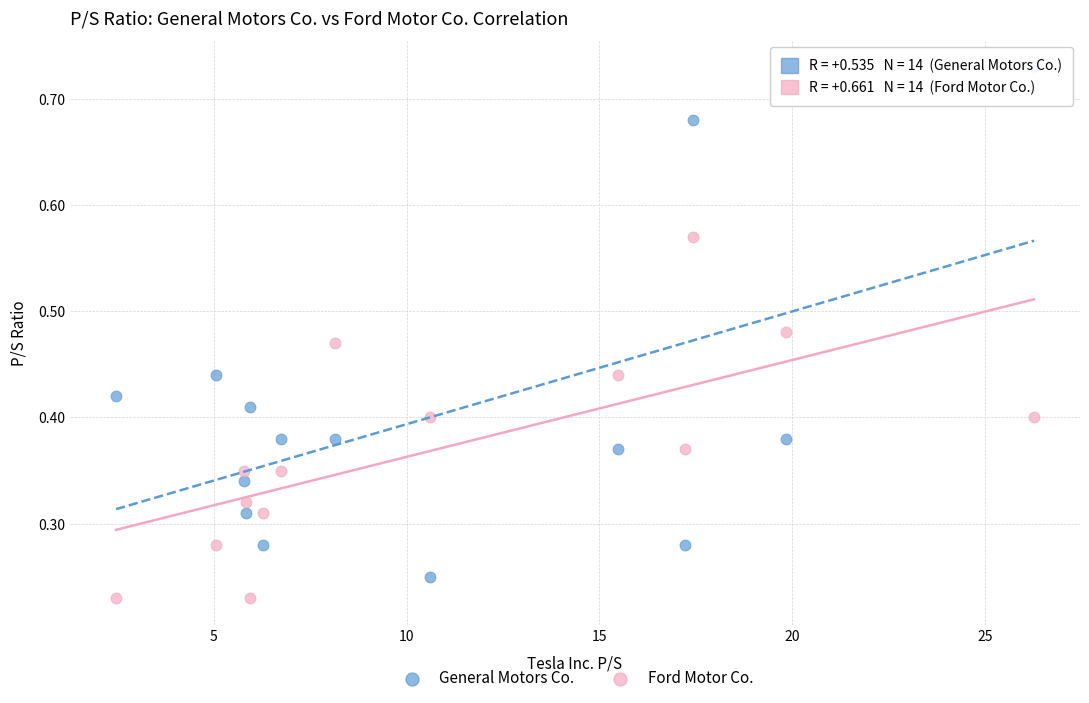

Which series reaches the minimum Y coordinate?

Ford Motor Co.